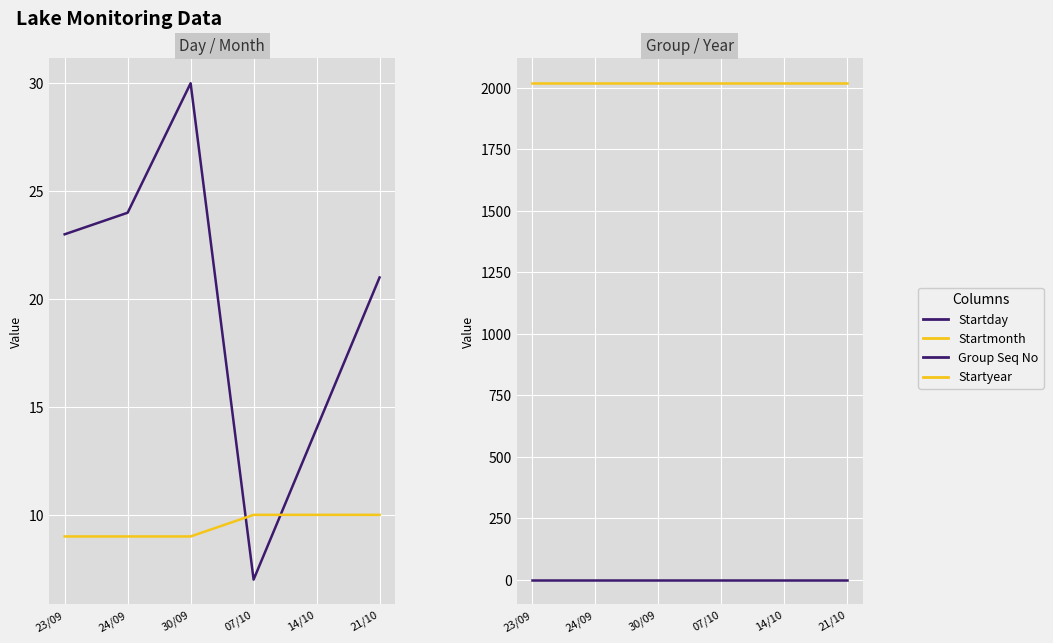

Which series has the widest spread of values?

Startday